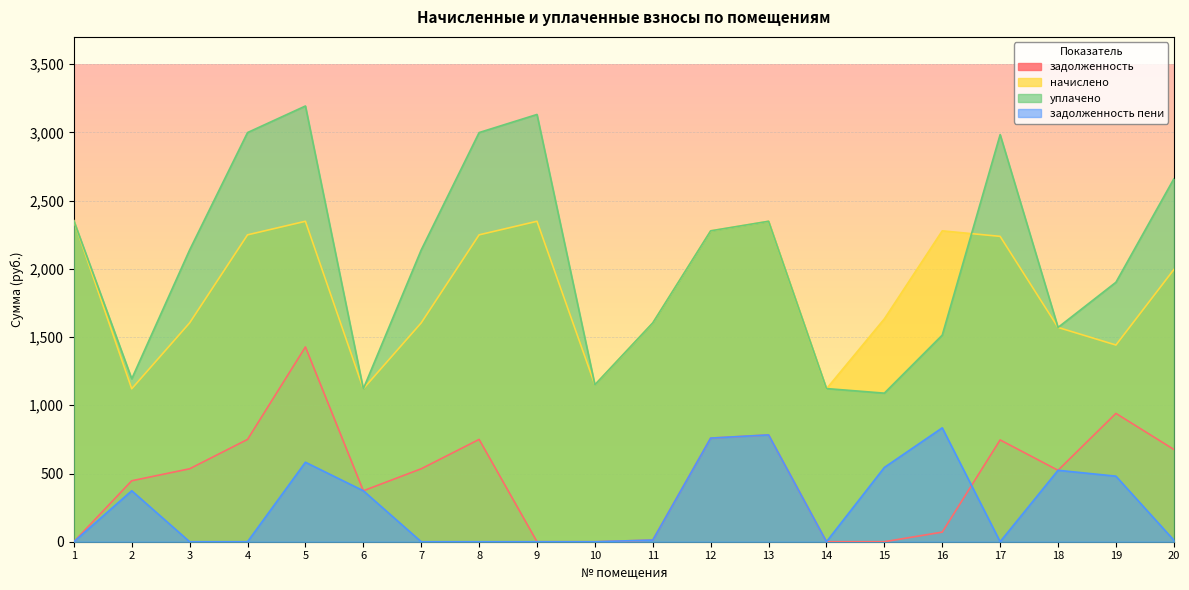

The задолженность пени series shows 0.0 at 17. True or false?

True